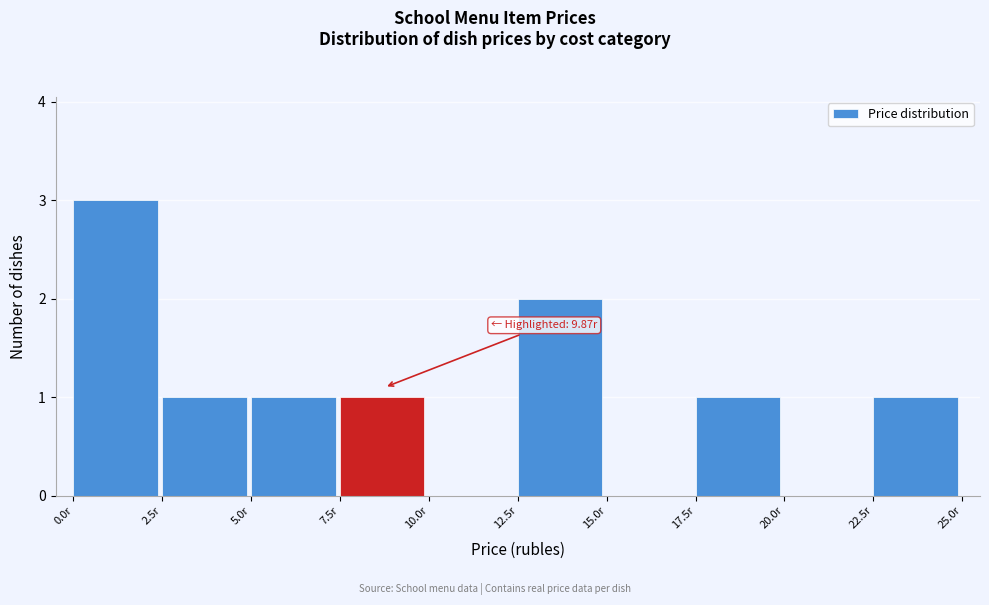

Over which range of the x-axis is the bar tallest?

0.0 to 2.5